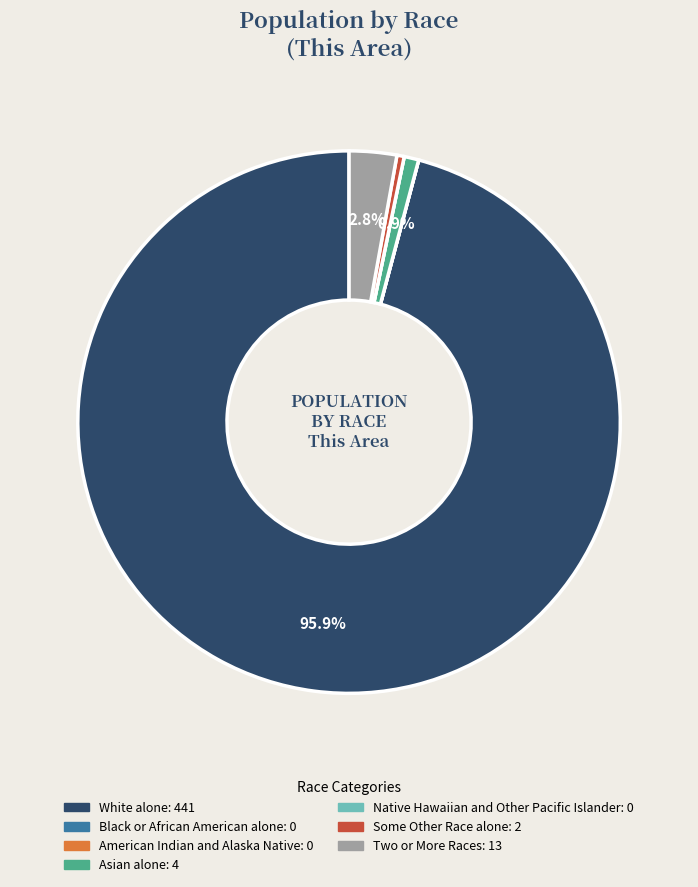

What percentage is NOT represented by Asian alone?

99.1%